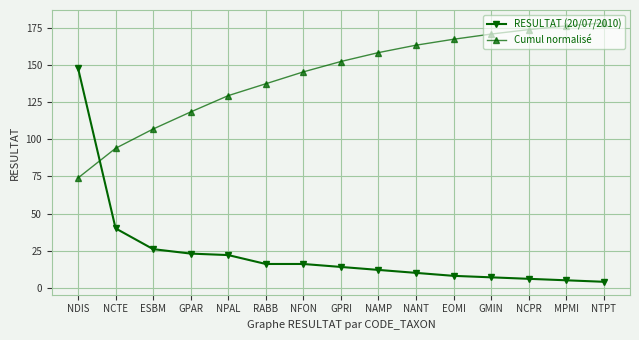

Where does the RESULTAT (20/07/2010) series first go above 14?

NDIS